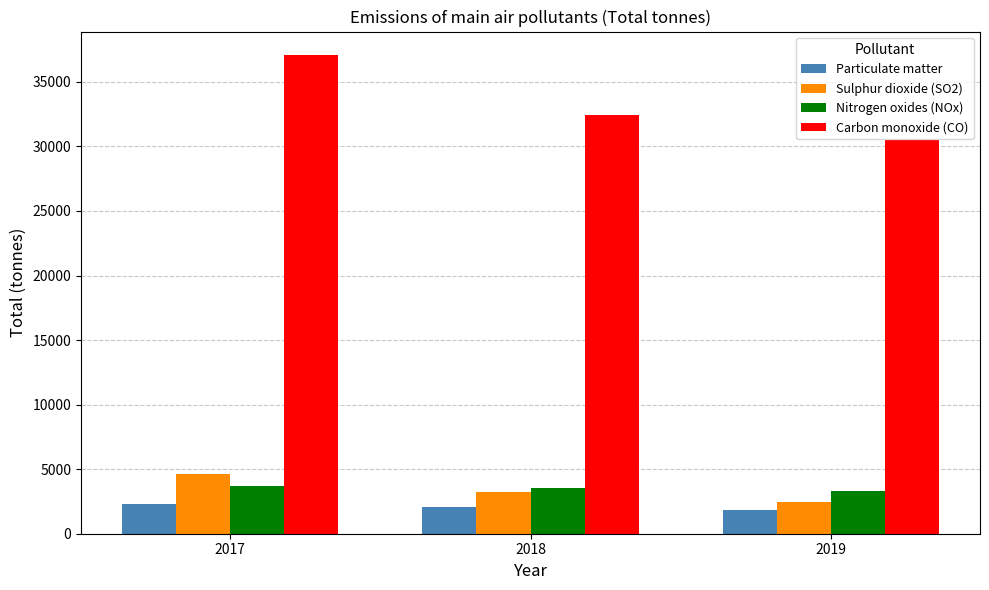

At which label does Carbon monoxide (CO) reach its minimum?

2019